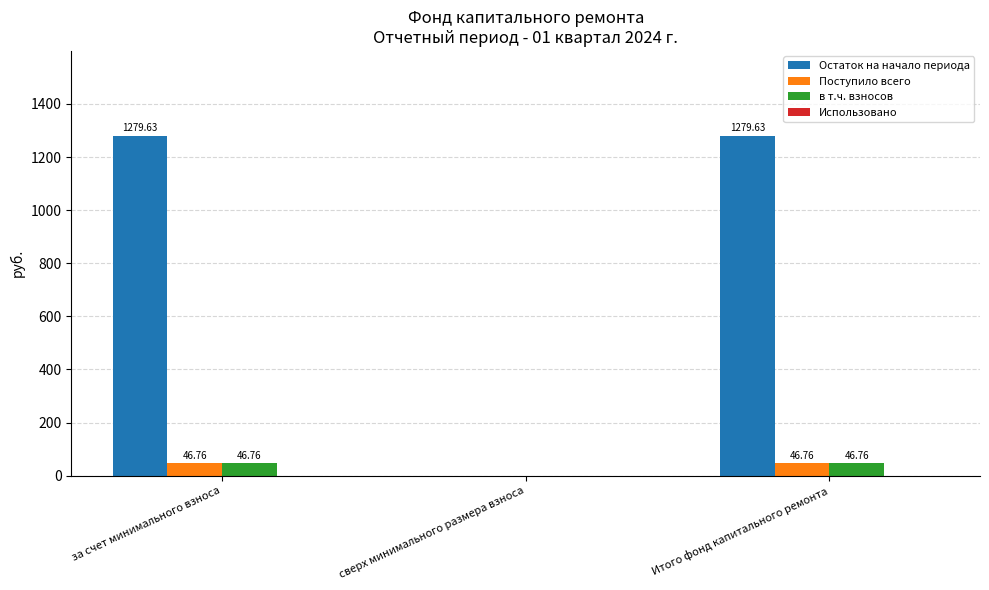

Which series has the largest total across all categories?

Остаток на начало периода